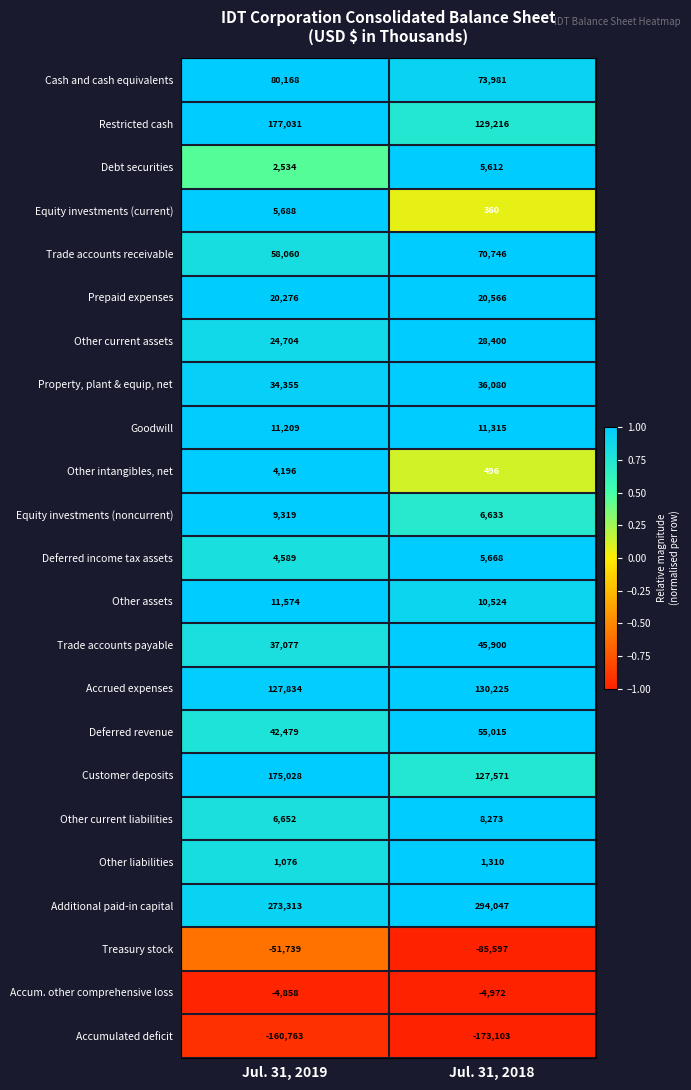

What is the maximum value shown in the chart?

294047